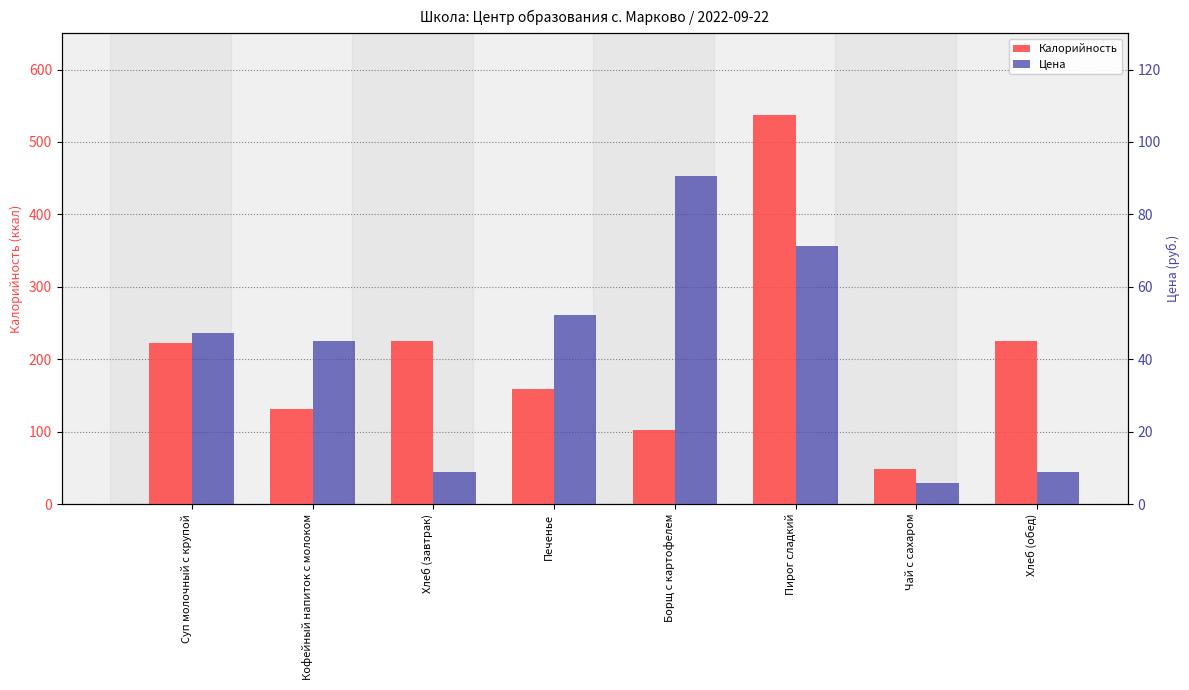

Which series has the widest spread of values?

Калорийность